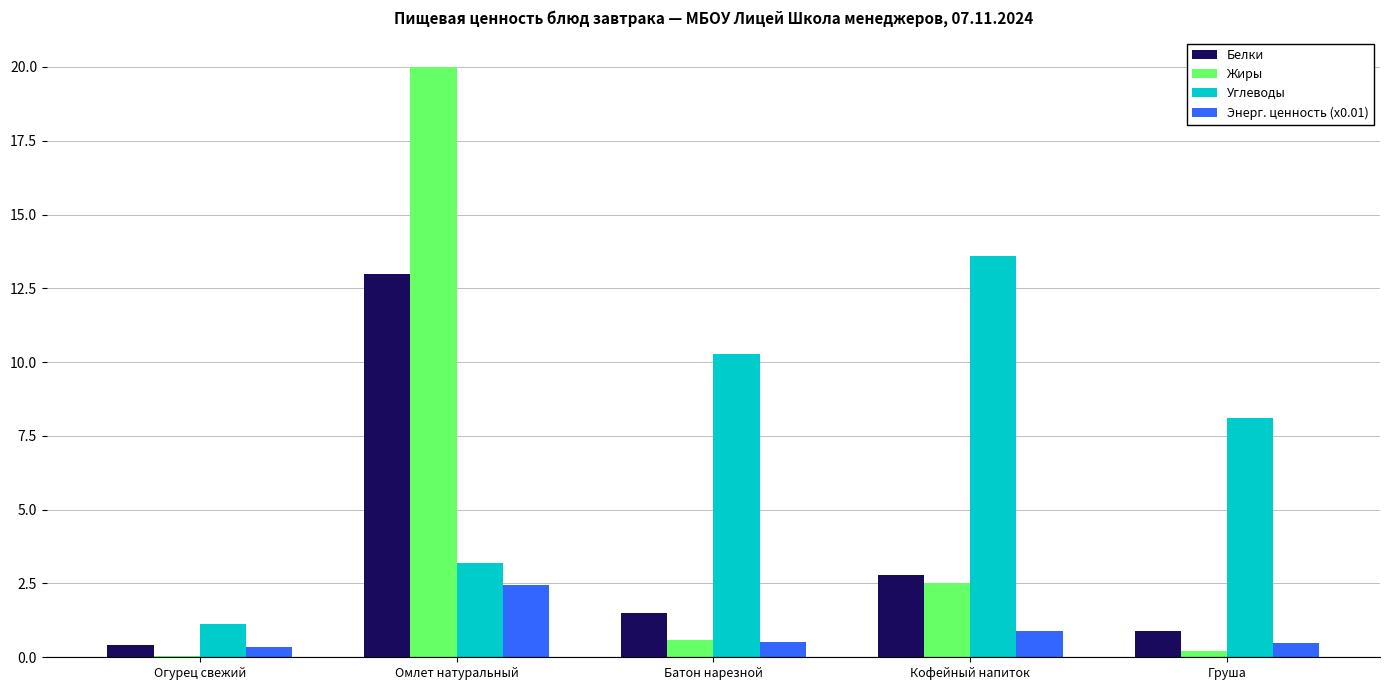

At which label is Жиры closest to 10?

Кофейный напиток